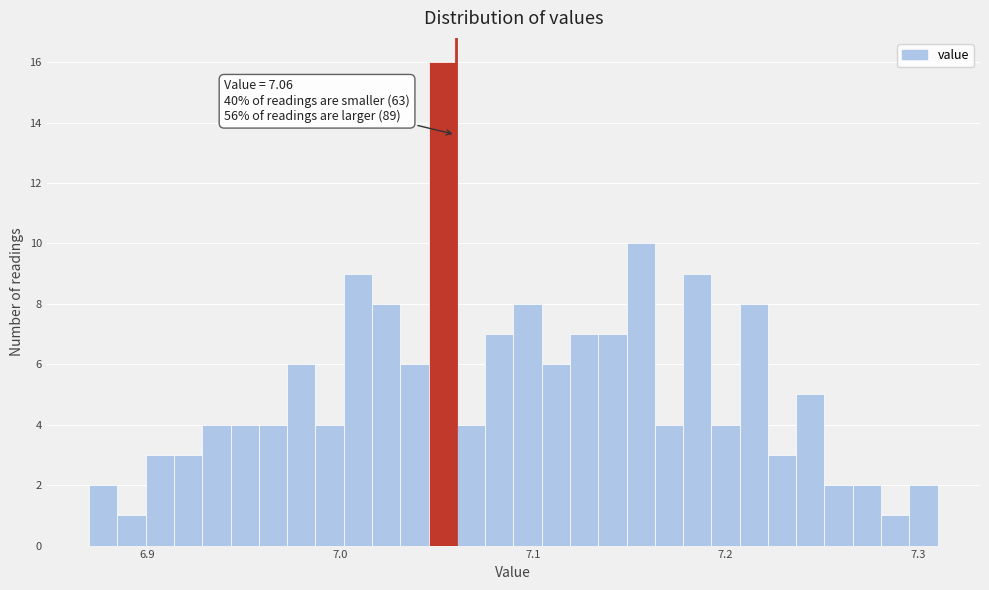

Read against the x-axis, roughly where is the centre of the tallest bar?

7.05